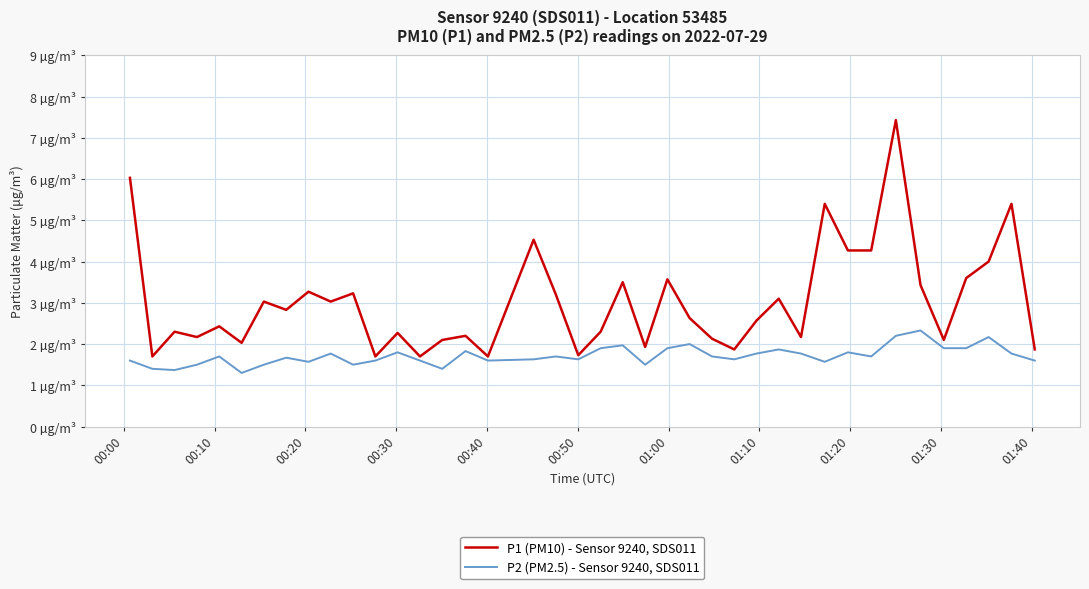

Does the chart have visible grid lines?

Yes